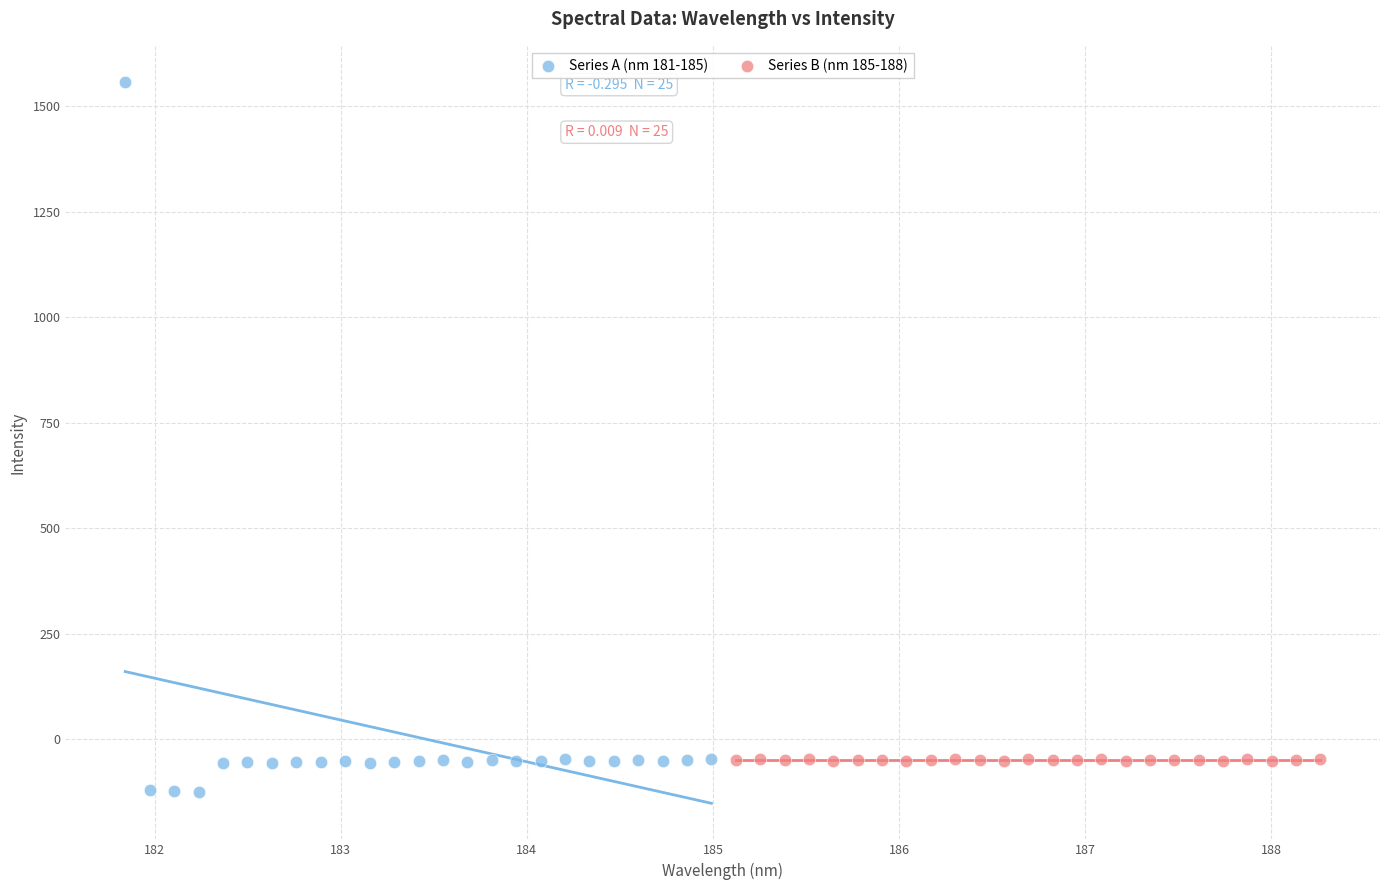

Which series contains the lowest Y value?

Series A (nm 181-185)